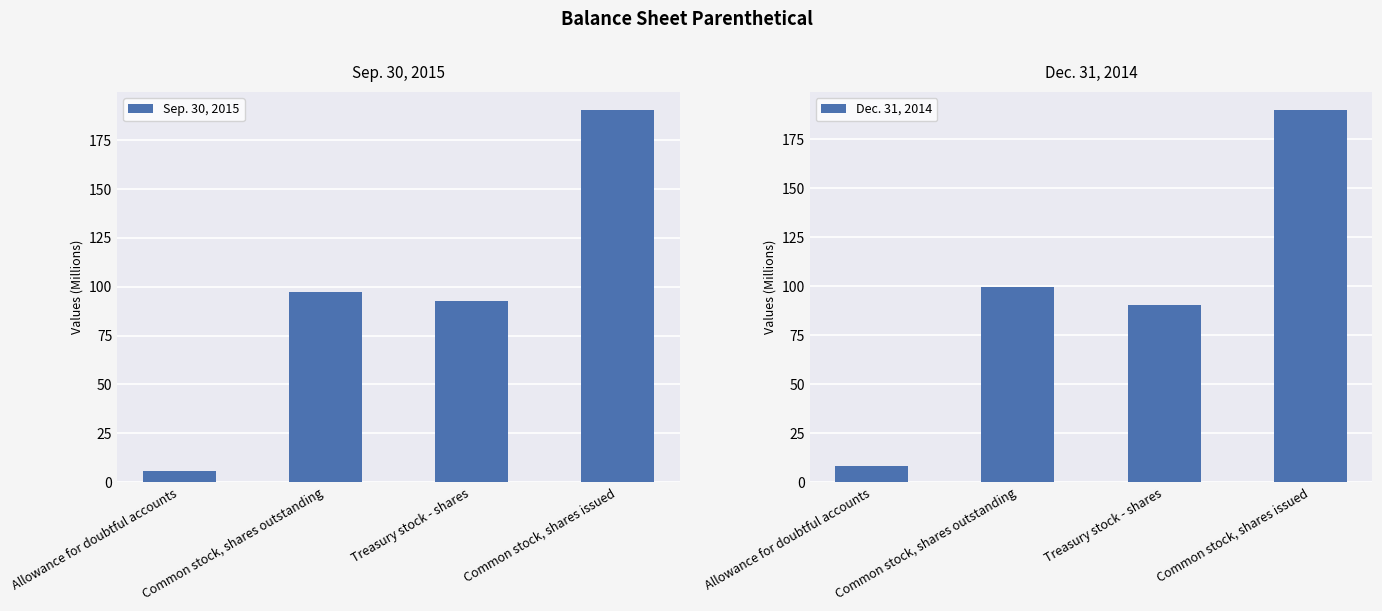

Reading left to right, list all the values displayed in this chart.

Sep. 30, 2015: 5.6	97.5	92.8	190.3
Dec. 31, 2014: 8.1	99.4	90.4	189.8